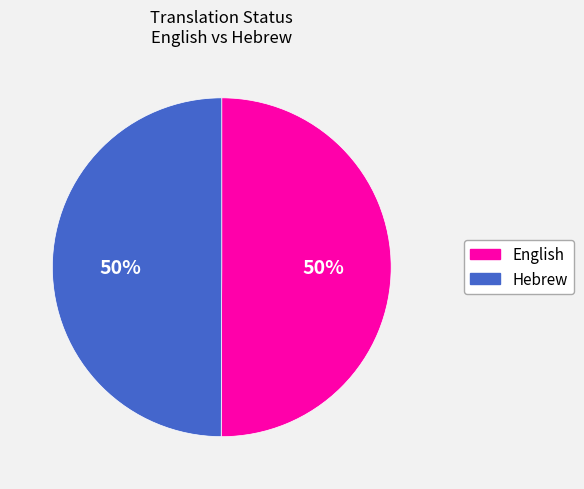

What is the ratio of the value at Hebrew to the value at English?

1.0